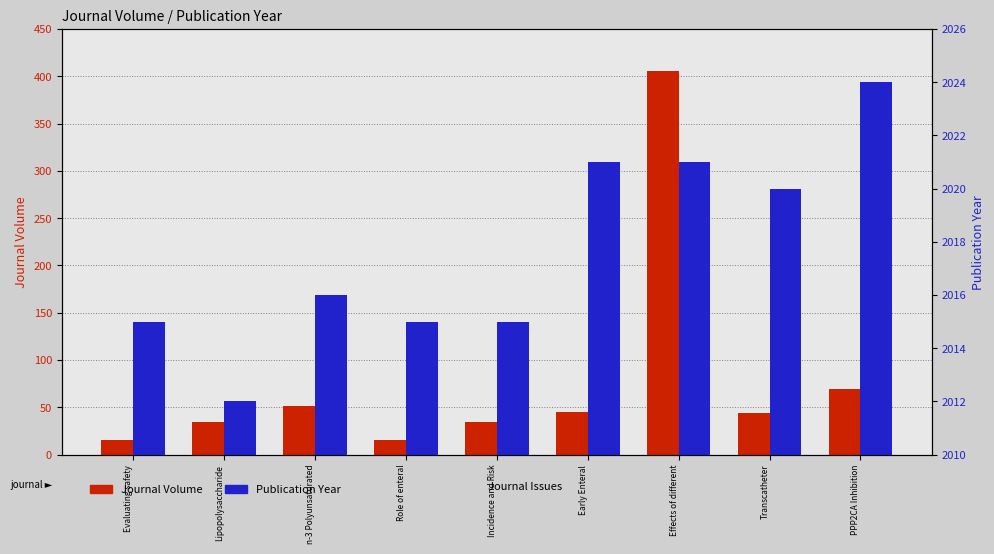

Between Early Enteral and Role of enteral, which is larger?

Early Enteral